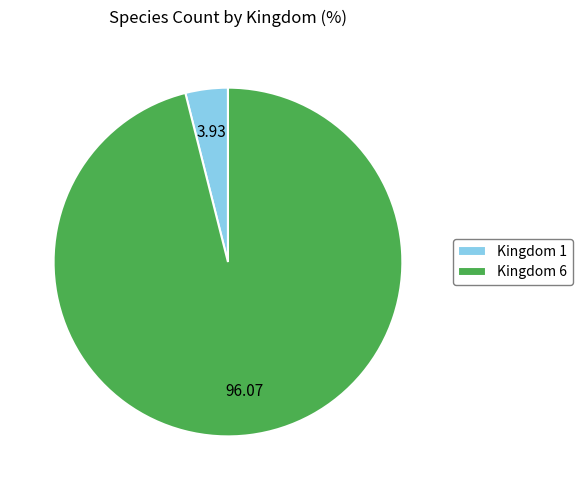

Approximately how many times larger is the value at Kingdom 6 compared to Kingdom 1?

24.4